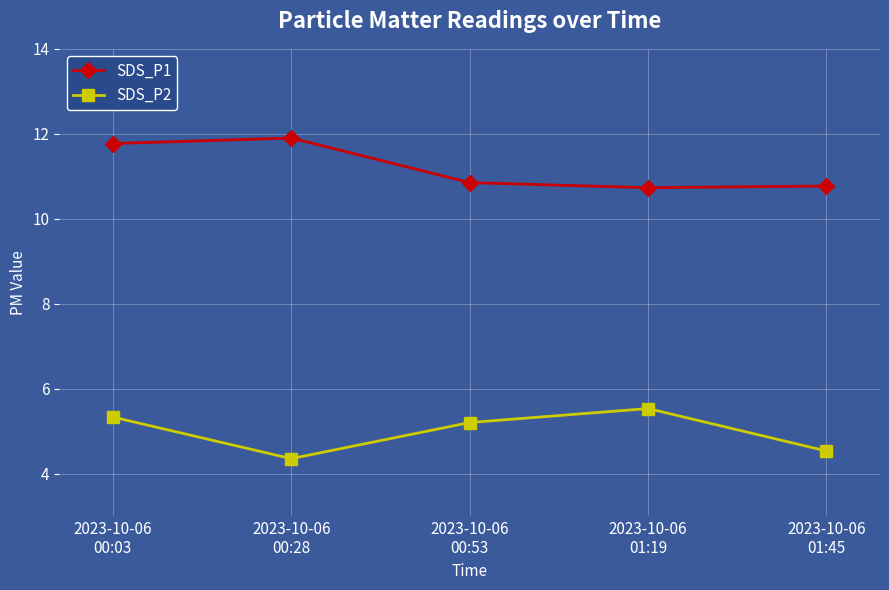

Does the chart display data point markers on the line(s)?

Yes